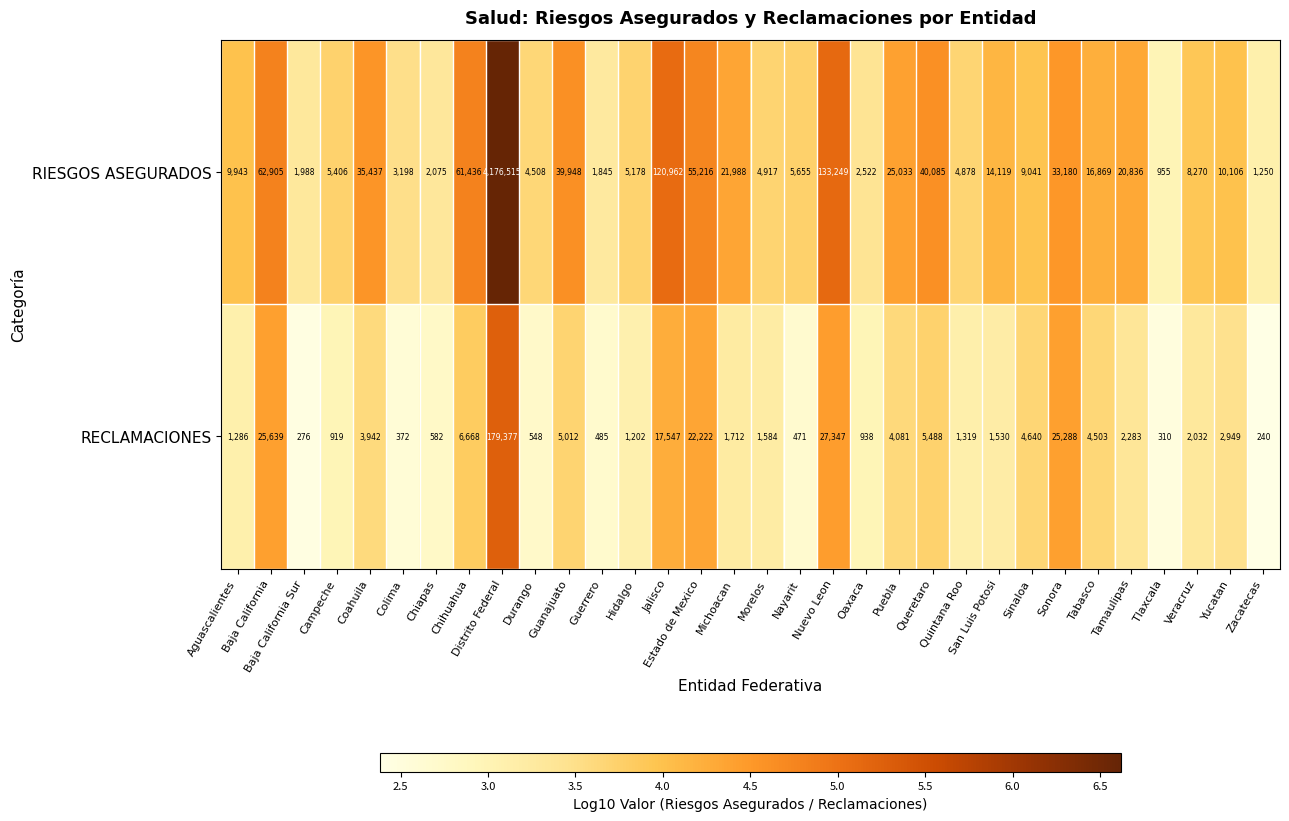

List the series in order of their overall mean, highest first.

RIESGOS ASEGURADOS, RECLAMACIONES